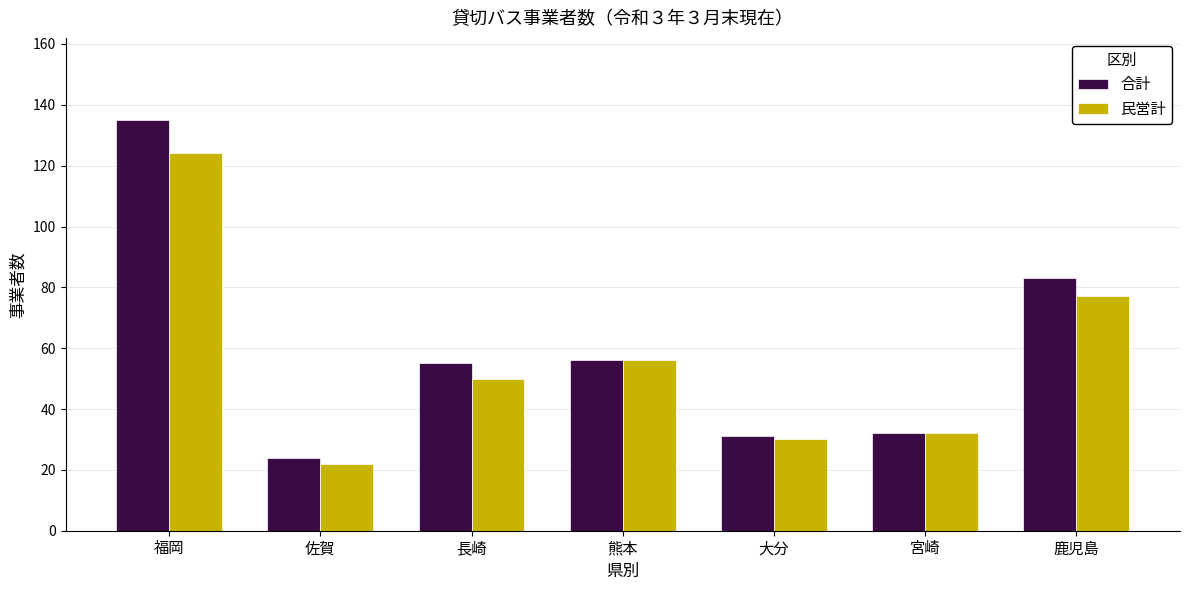

Reading left to right, transcribe all the data shown in this chart.

合計: 135	24	55	56	31	32	83
民営計: 124	22	50	56	30	32	77